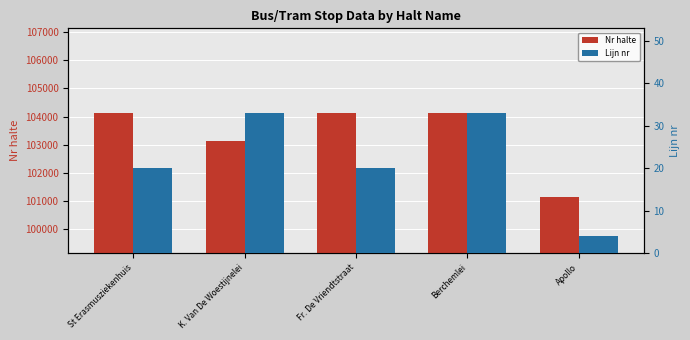

What is the label of the 2nd bar from the left?

K. Van De Woestijnelei